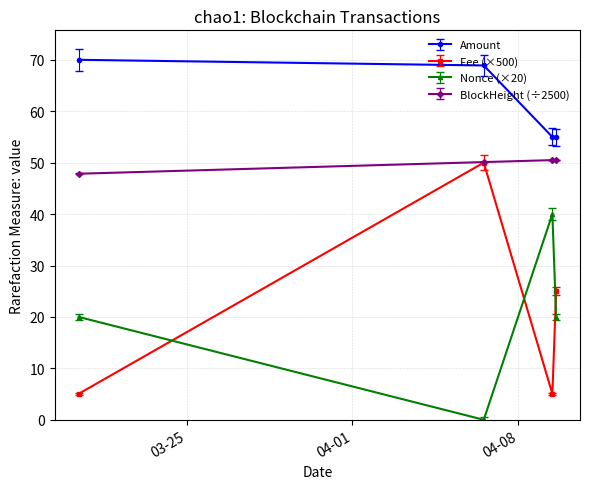

Which series has the largest total across all categories?

Amount